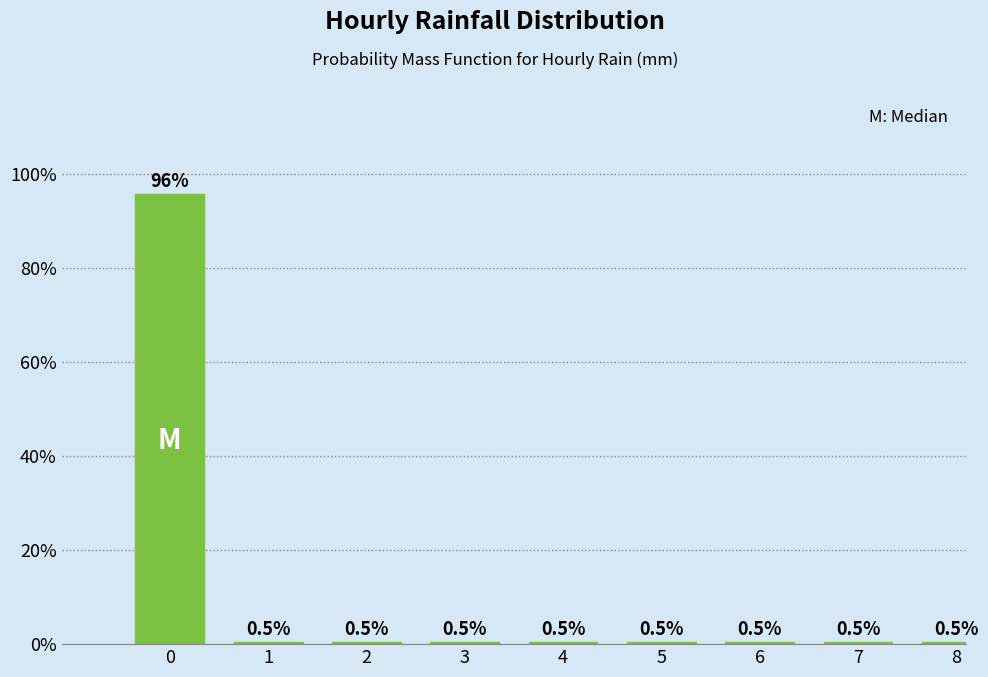

Reading left to right, what are all the values shown in this chart?

0=95.8	1=0.5	2=0.5	3=0.5	4=0.5	5=0.5	6=0.5	7=0.5	8=0.5